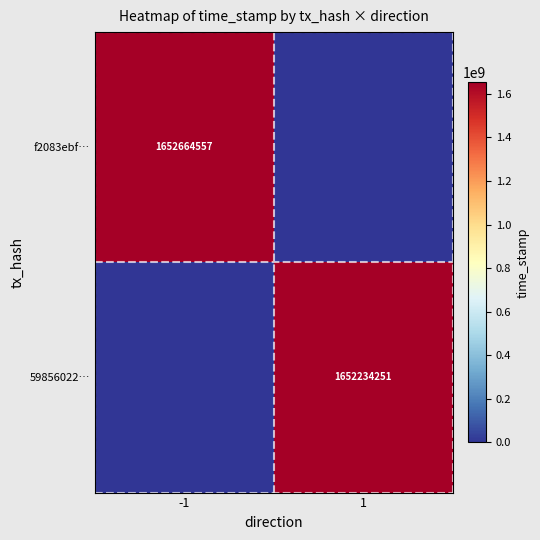

The 59856022… series shows 624769520 at 1. True or false?

False